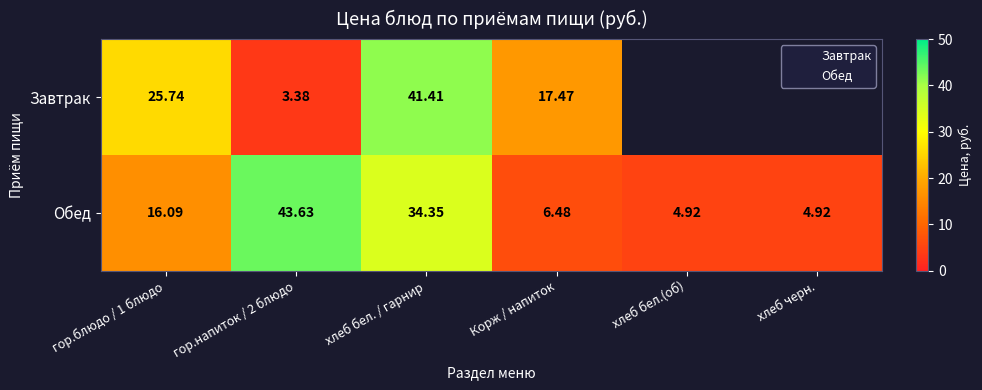

Rank the categories by value from highest to lowest.

гор.напиток / 2 блюдо, хлеб бел. / гарнир, гор.блюдо / 1 блюдо, Корж / напиток, хлеб бел.(об), хлеб черн.